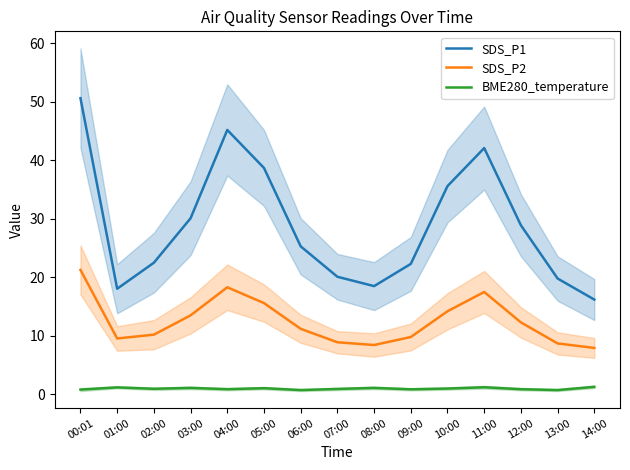

The BME280_temperature series shows 1.2 at 01:00. True or false?

True